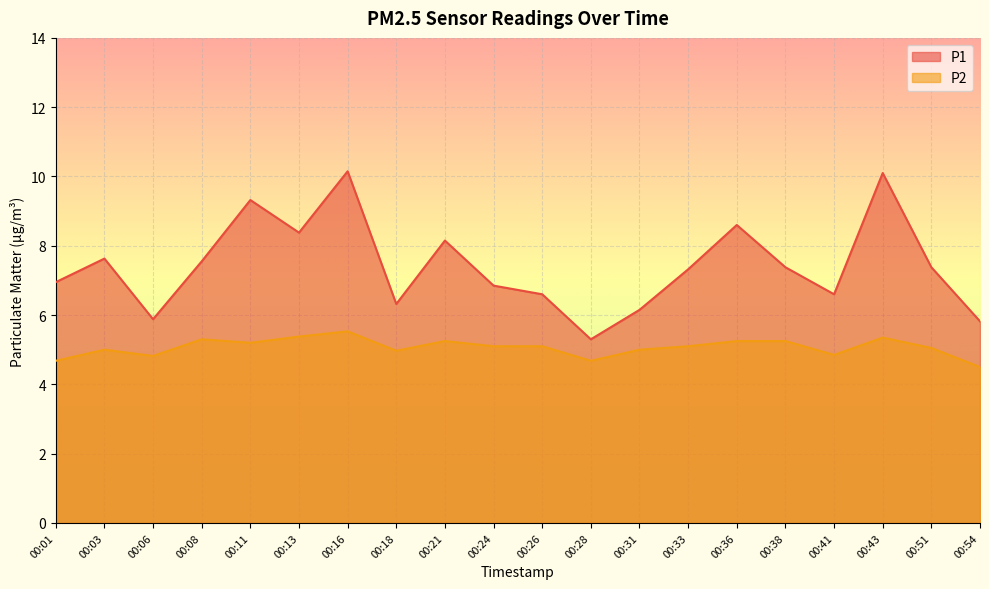

What is the difference between the P1 values at 00:31 and 00:21?

2.0